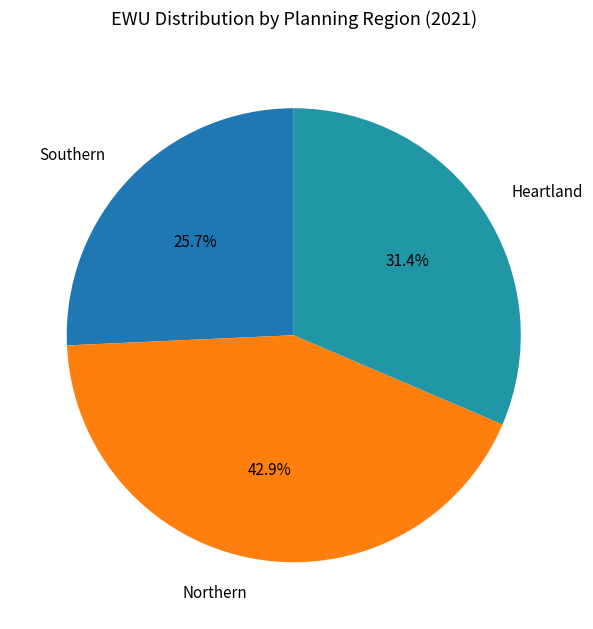

What is the largest slice in the pie chart?

Northern